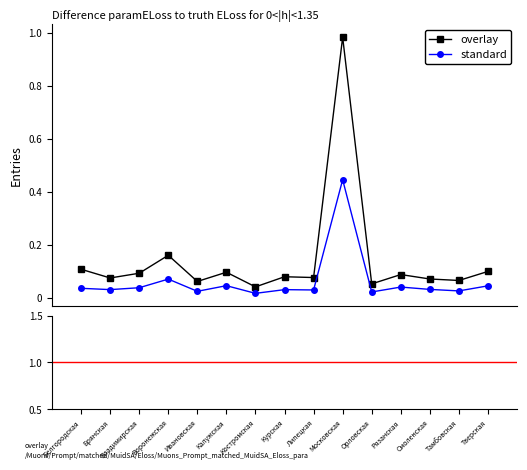

In standard, how many points are higher than both neighbors (excluding endpoints)?

5